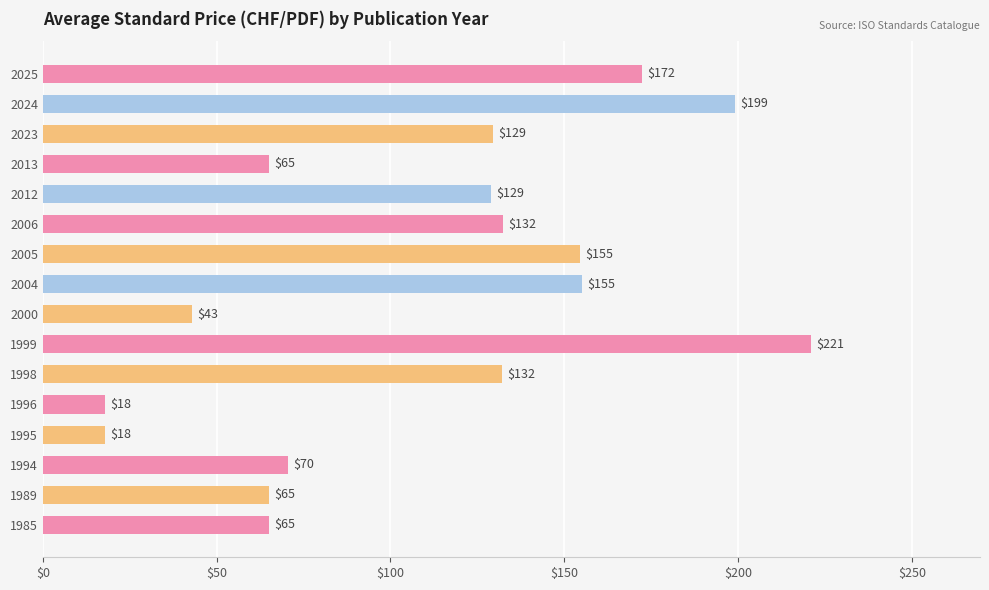

What is the difference between the second highest and minimum values?

181.0